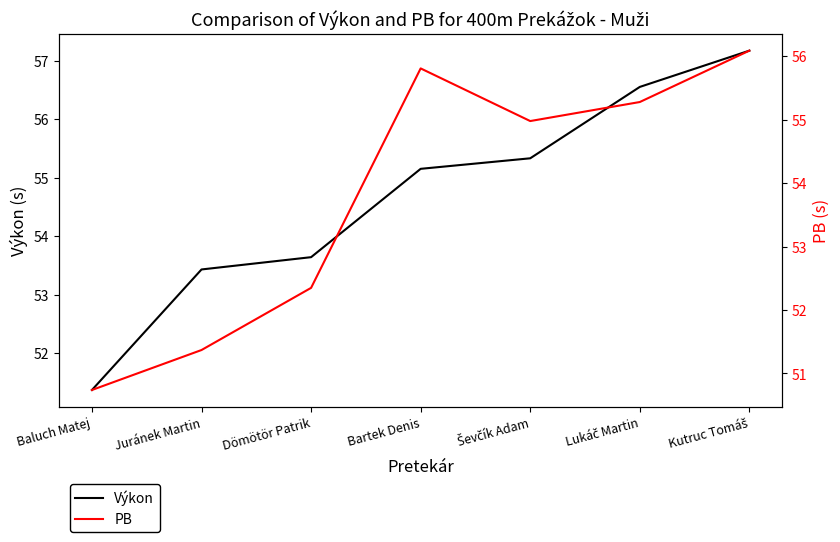

How many categories are shown in the chart?

7